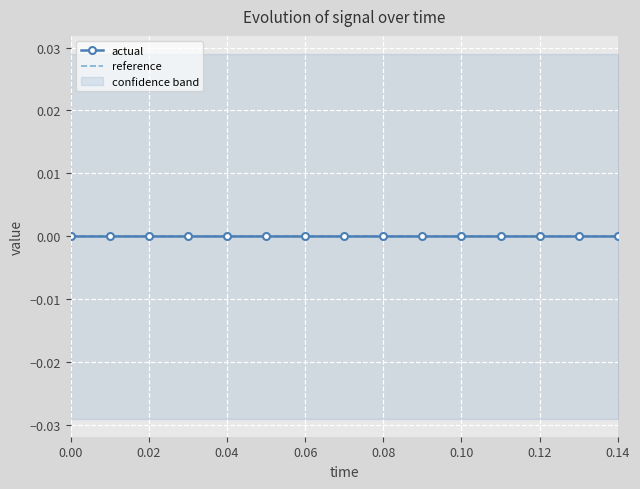

True or false: reference and high cross at least once.

False